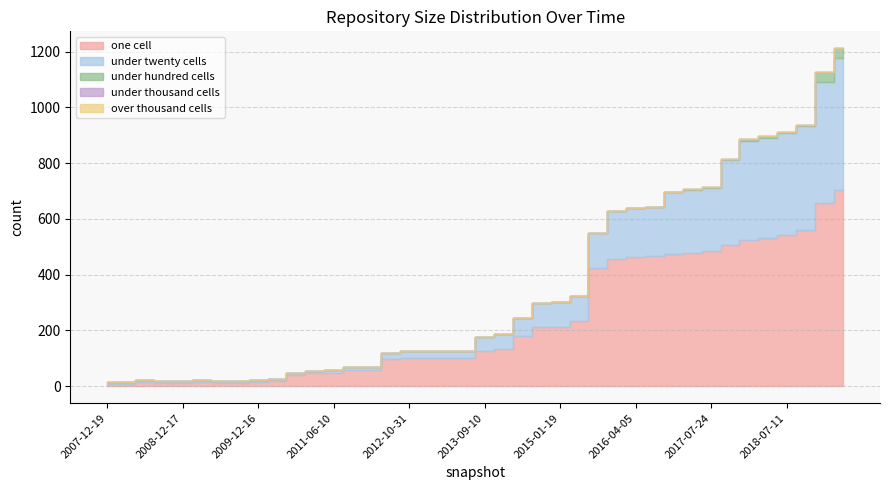

True or false: under_thousand_cells and one_cell cross at least once.

False